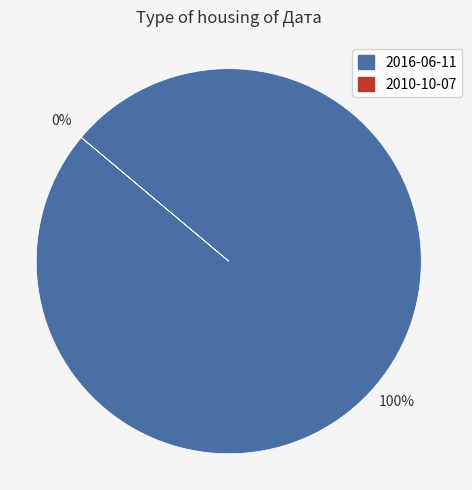

Which slice is the largest?

2016-06-11